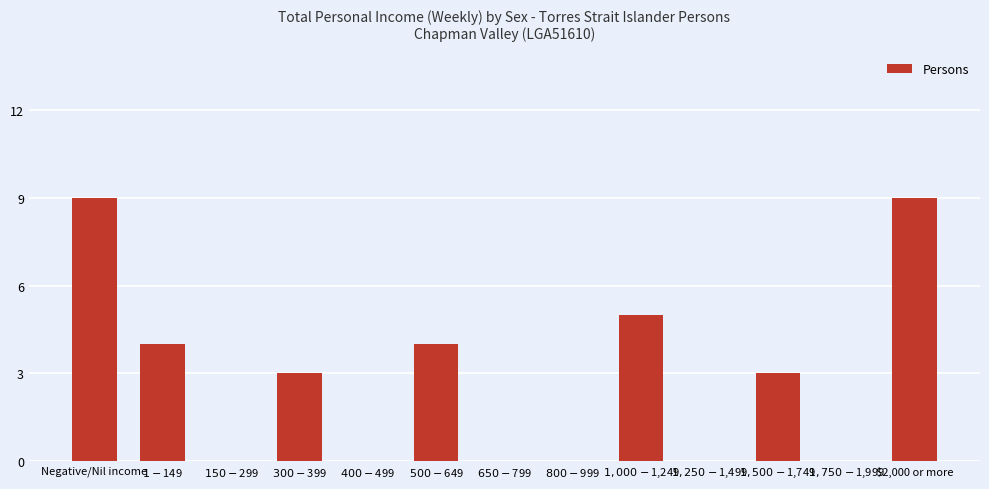

True or false: the data shows 0 at $1,250-$1,499.

True